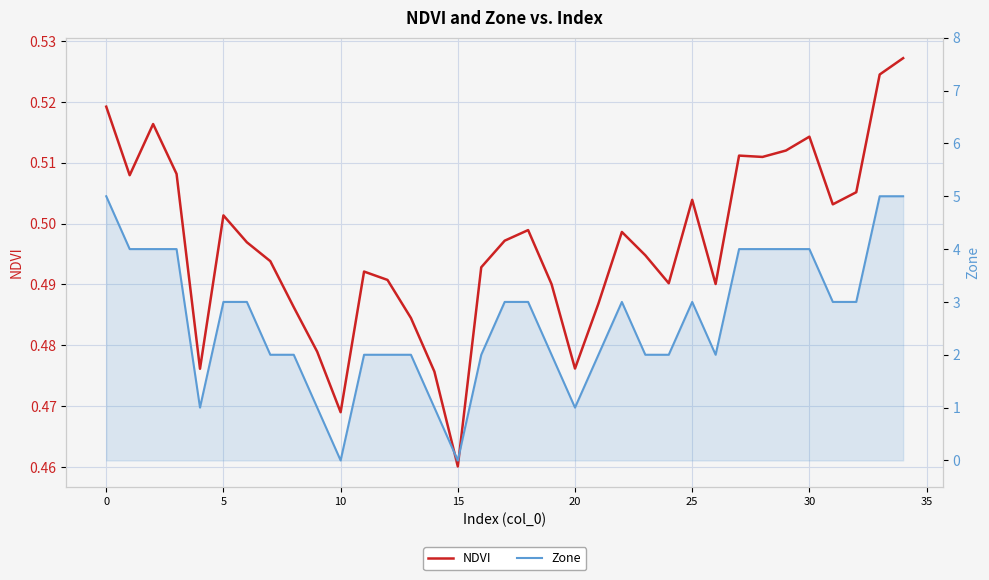

Count the Zone values in the range 2 to 4.

26